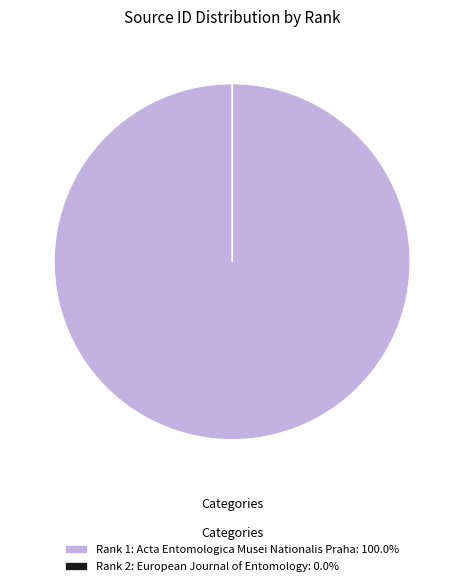

Is there a majority slice in this chart?

Yes